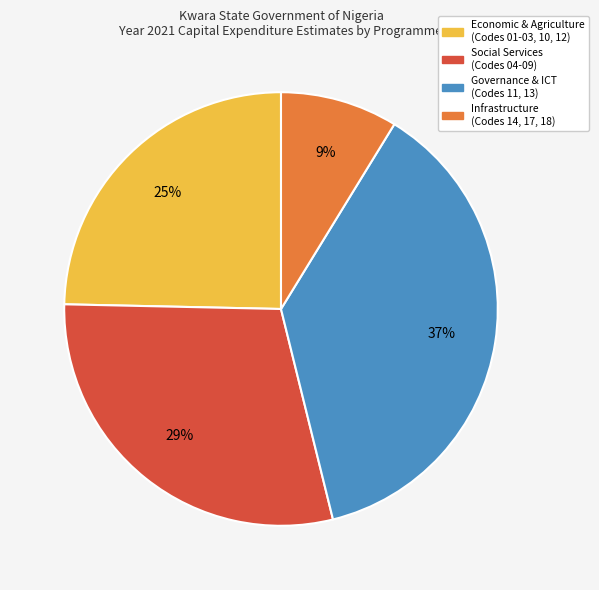

To the nearest percent, what is the average slice percentage?

25%